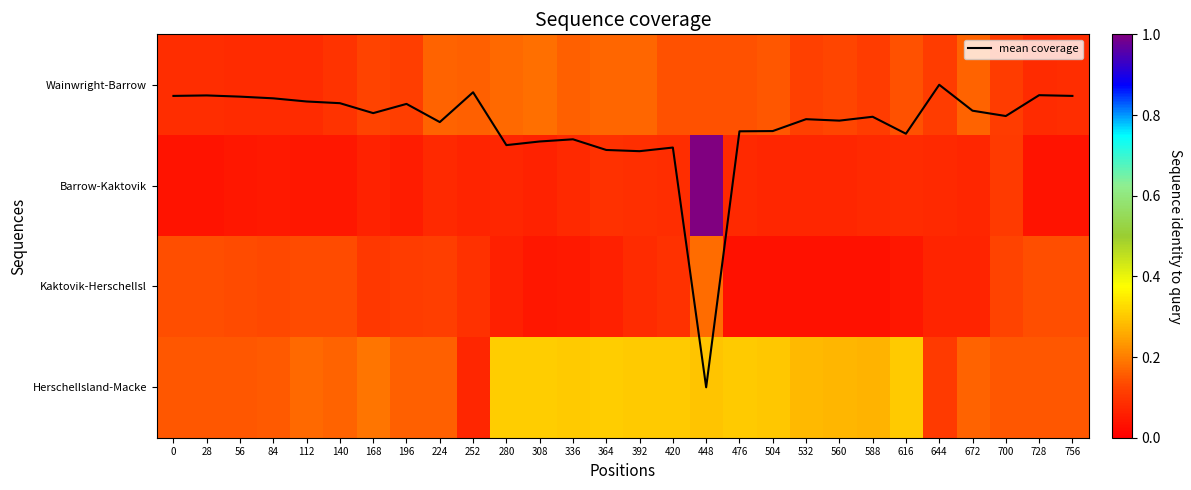

Which series has the widest spread of values?

Barrow-Kaktovik